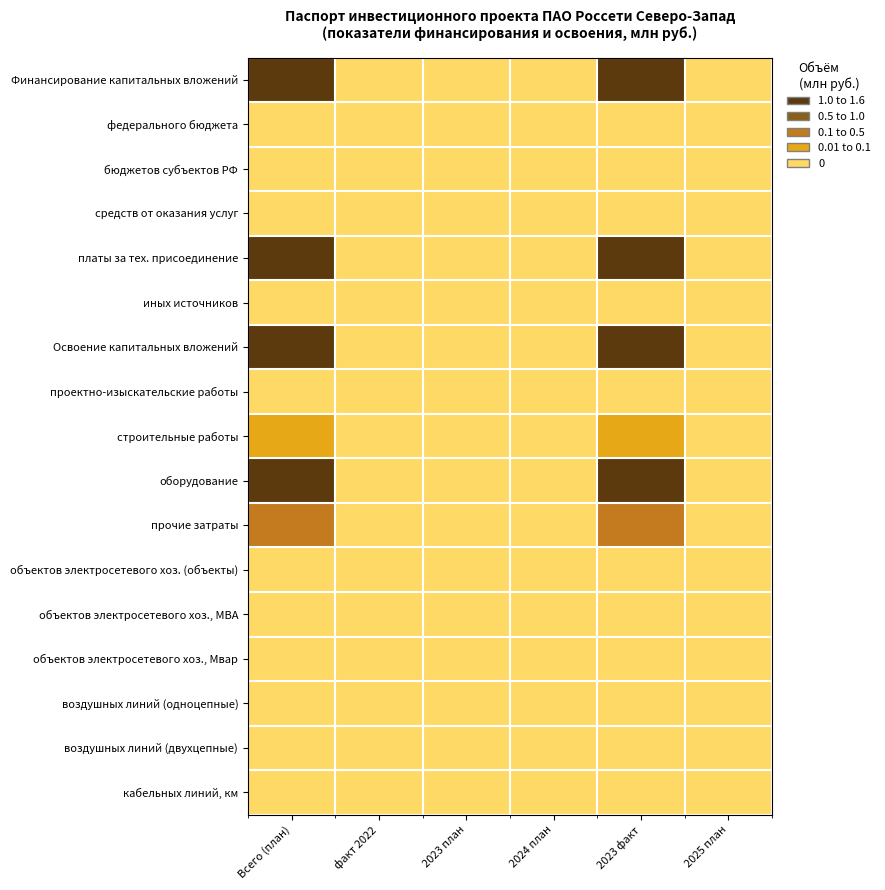

At how many categories does at least one series exceed 0?

2